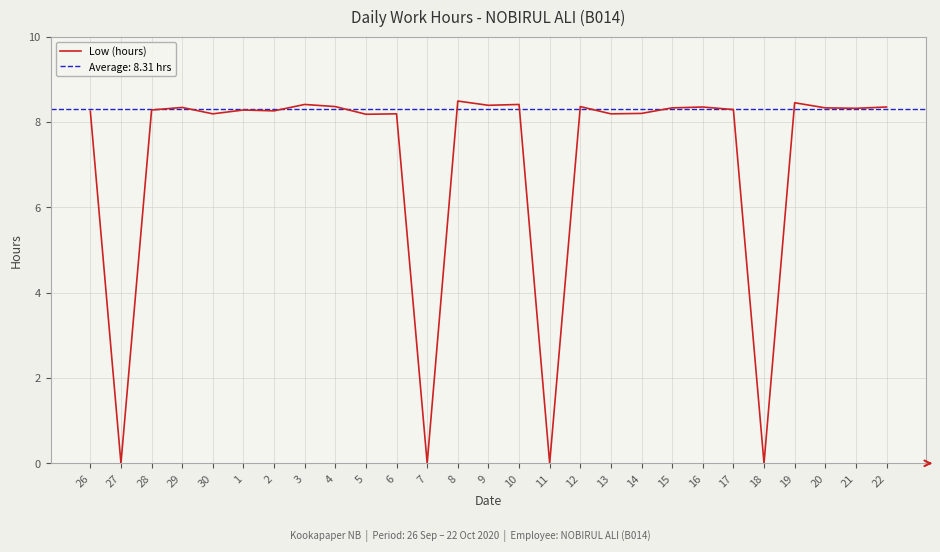

List the labels in order of value, largest first.

8, 19, 3, 10, 9, 4, 12, 16, 22, 29, 15, 20, 21, 17, 28, 1, 2, 26, 14, 30, 6, 13, 5, 27, 7, 11, 18